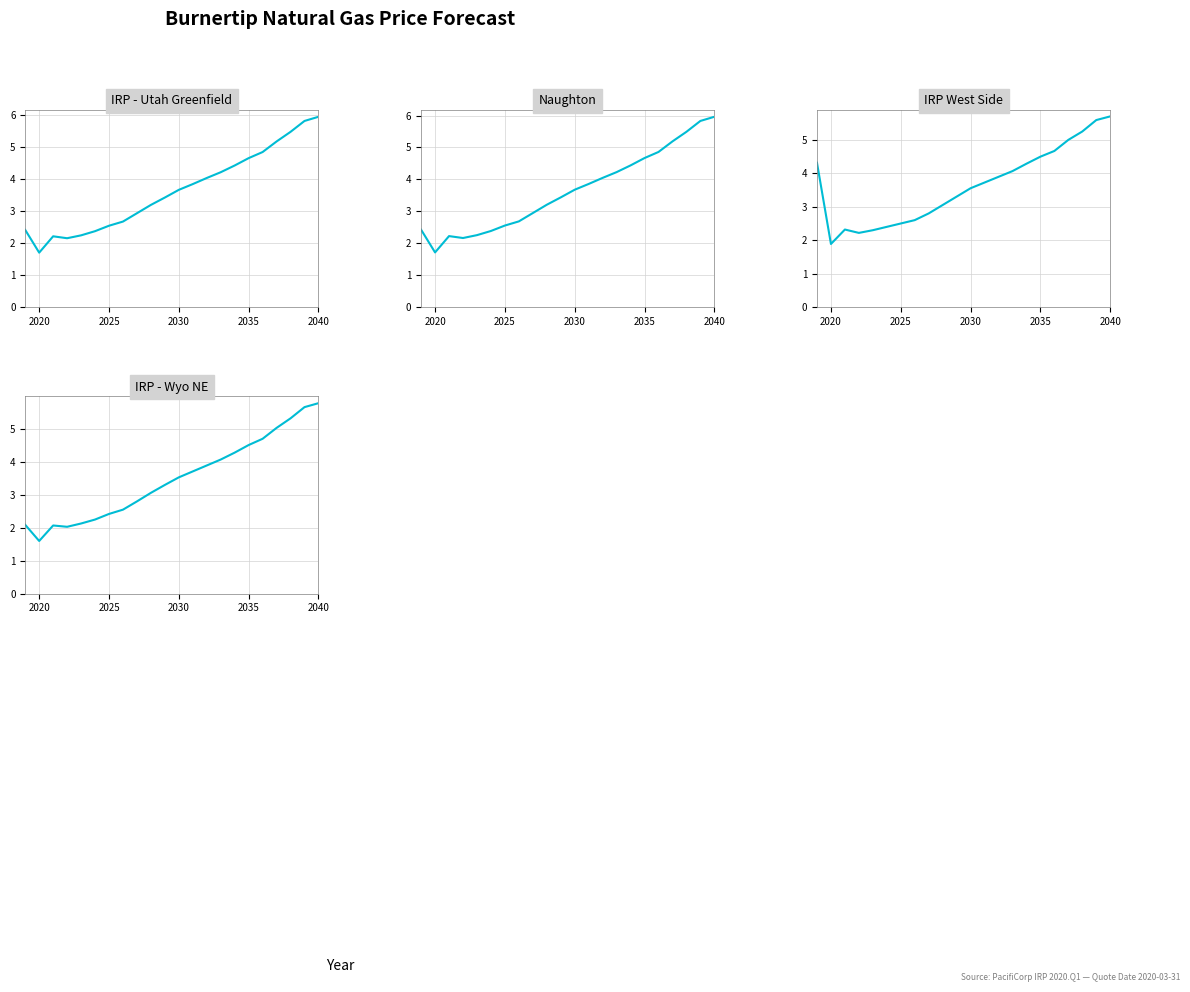

The IRP West Side series shows 1.1 at 2030. True or false?

False